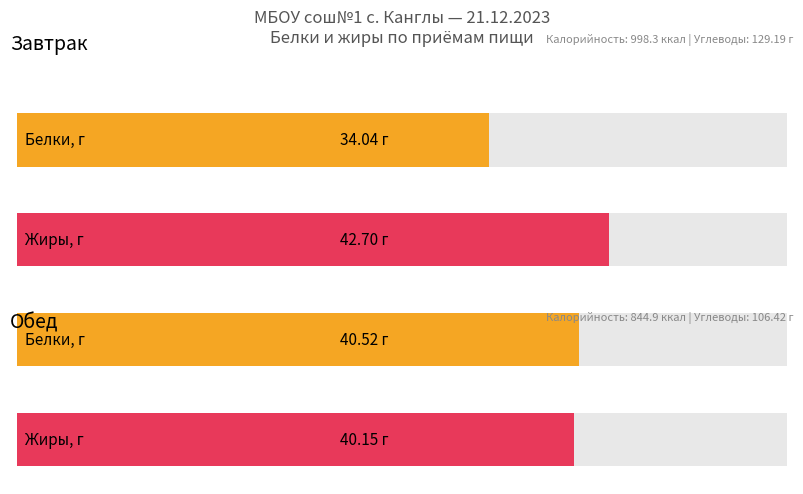

List the labels in order of Углеводы value, smallest first.

Обед, Завтрак